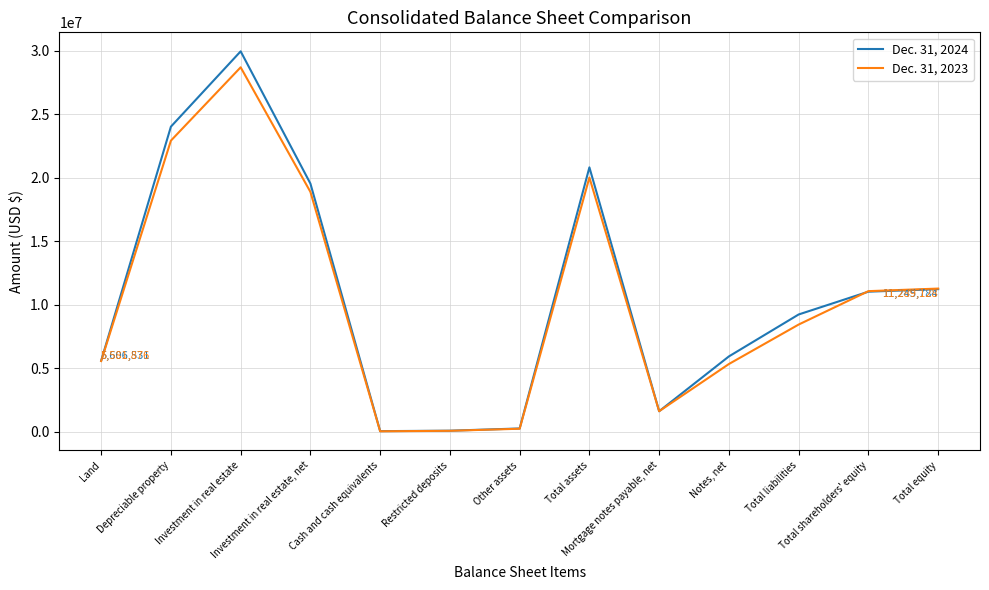

What is the total value across all series at Total equity?

22534912